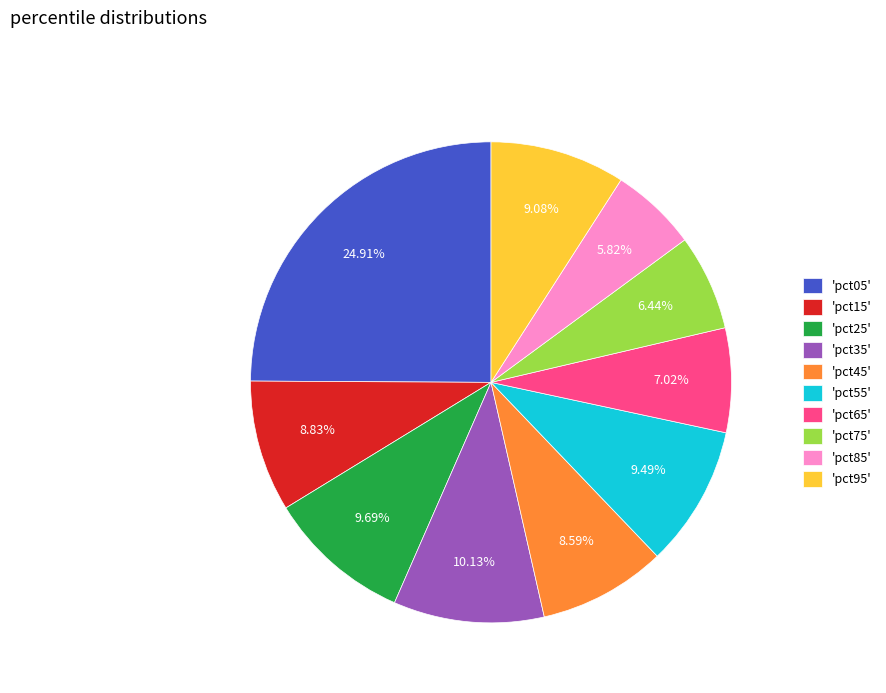

Do 'pct75' and 'pct55' together represent more than half of the pie?

No